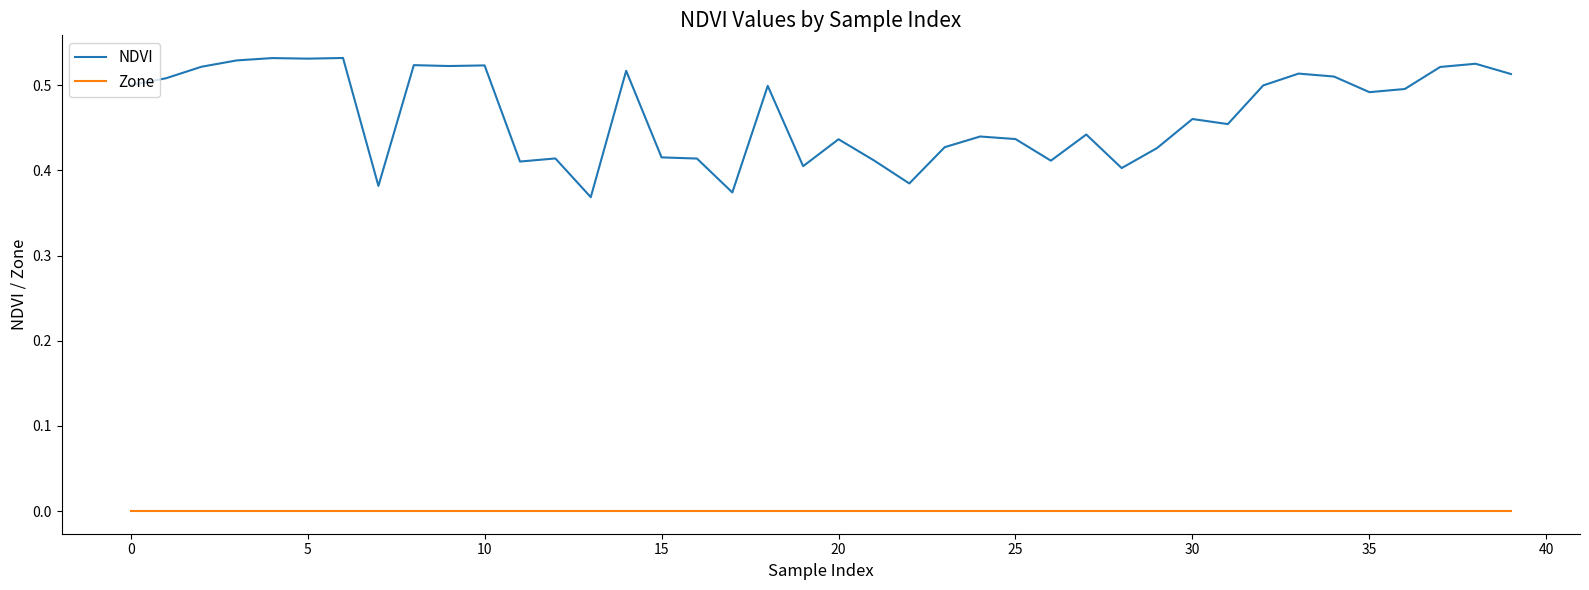

Does the chart have visible grid lines?

No